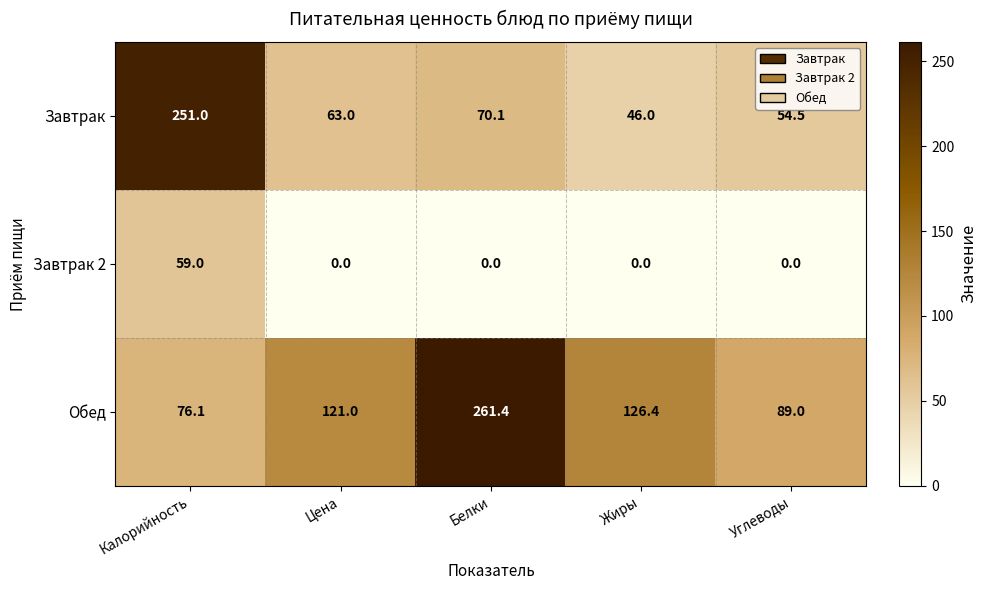

Is it true that Обед equals 103.3 at Калорийность?

False